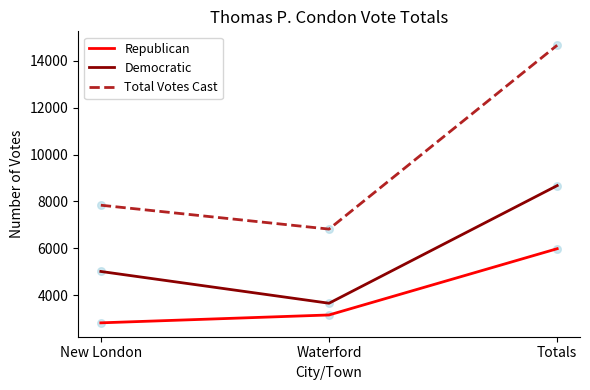

What are all the series names shown in the legend?

Republican, Democratic, Total Votes Cast